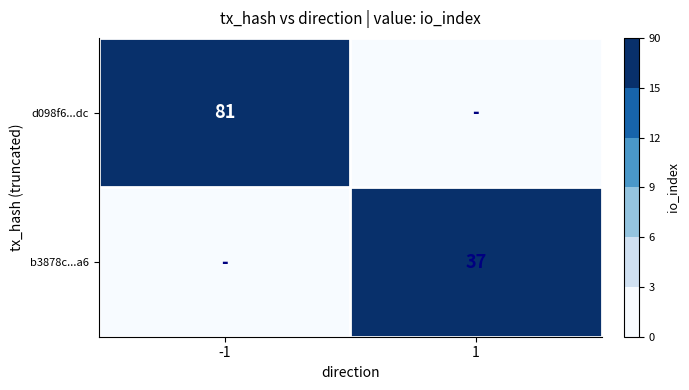

How many series are shown in this chart?

2